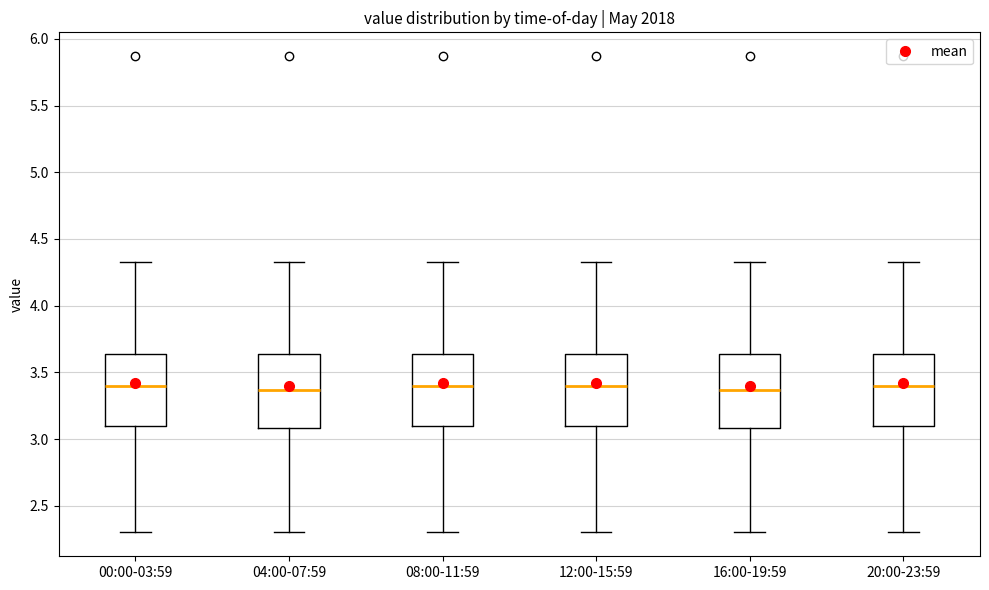

Reading left to right, read every box against the y-axis: the position of its median line, the range the box covers, and the ends of its whiskers. The values are not printed on the chart, so give them approximately, as read against the axis.

00:00-03:59: median 3.40, box 3.10 to 3.65, whiskers 2.30 to 4.35
04:00-07:59: median 3.35, box 3.10 to 3.65, whiskers 2.30 to 4.35
08:00-11:59: median 3.40, box 3.10 to 3.65, whiskers 2.30 to 4.35
12:00-15:59: median 3.40, box 3.10 to 3.65, whiskers 2.30 to 4.35
16:00-19:59: median 3.35, box 3.10 to 3.65, whiskers 2.30 to 4.35
20:00-23:59: median 3.40, box 3.10 to 3.65, whiskers 2.30 to 4.35